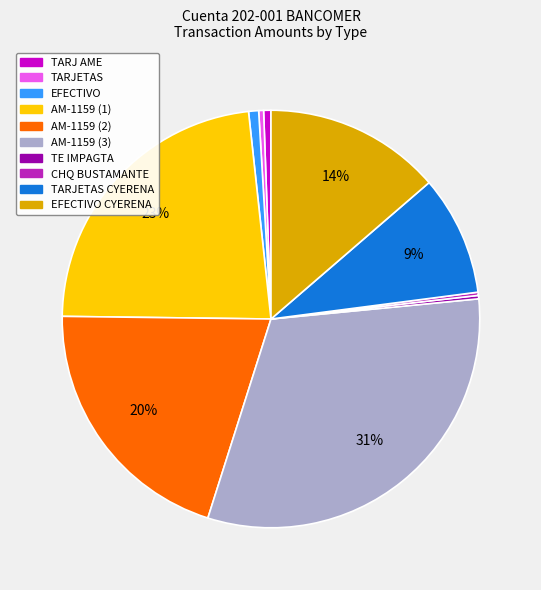

To the nearest percent, what is the average slice percentage?

10%